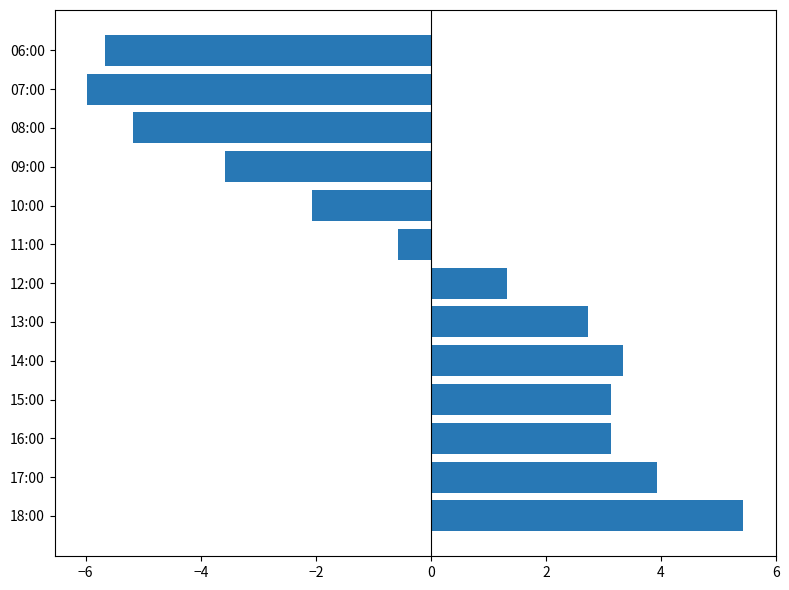

How many bars are there in total?

13